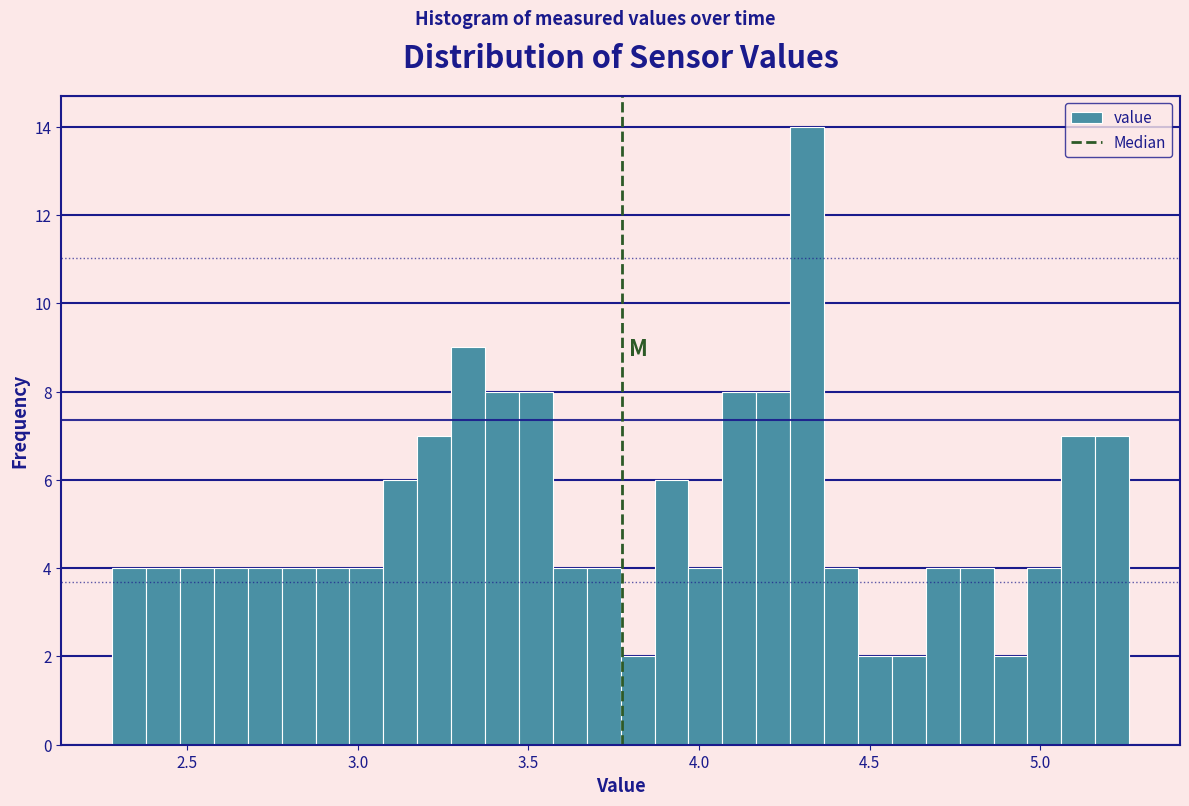

Read against the x-axis, roughly where is the centre of the tallest bar?

4.30